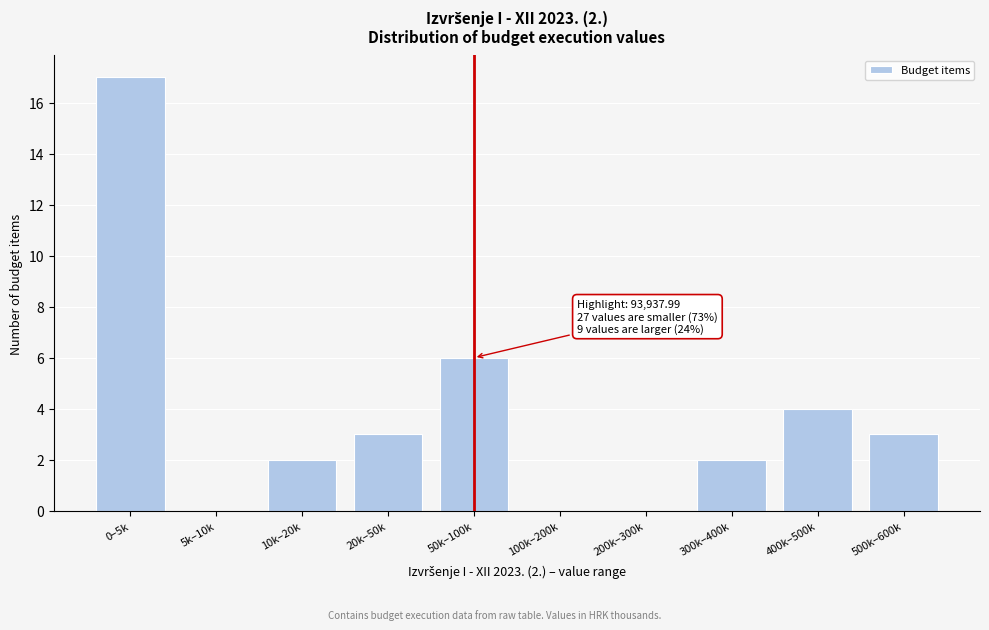

Reading right to left, extract all data points from this chart.

500k–600k=3	400k–500k=4	300k–400k=2	200k–300k=0	100k–200k=0	50k–100k=6	20k–50k=3	10k–20k=2	5k–10k=0	0–5k=17